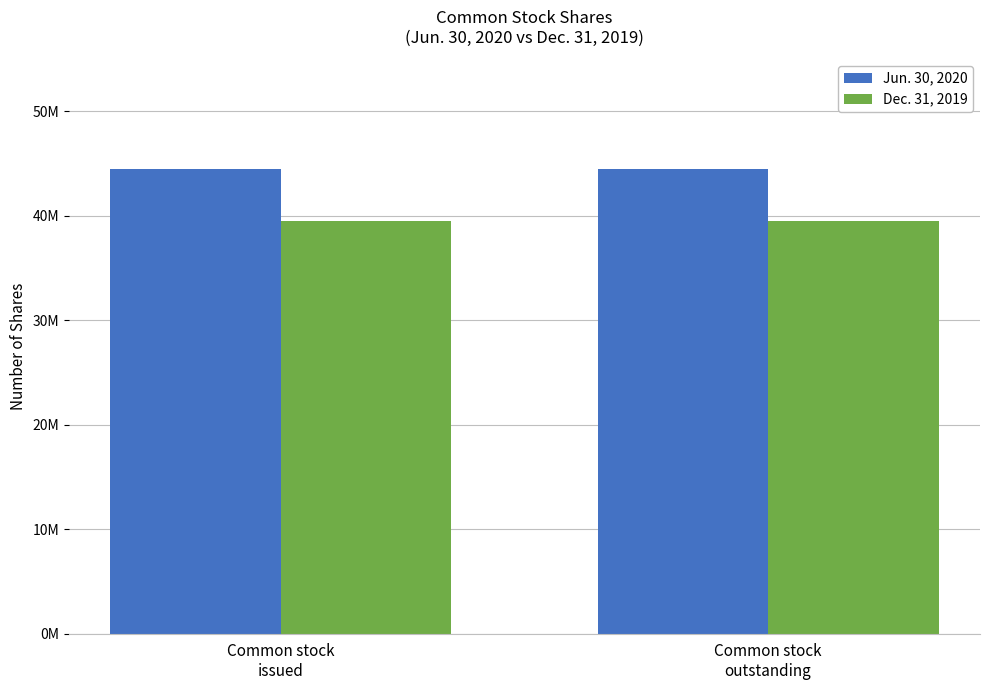

Which series has the widest spread of values?

Jun. 30, 2020